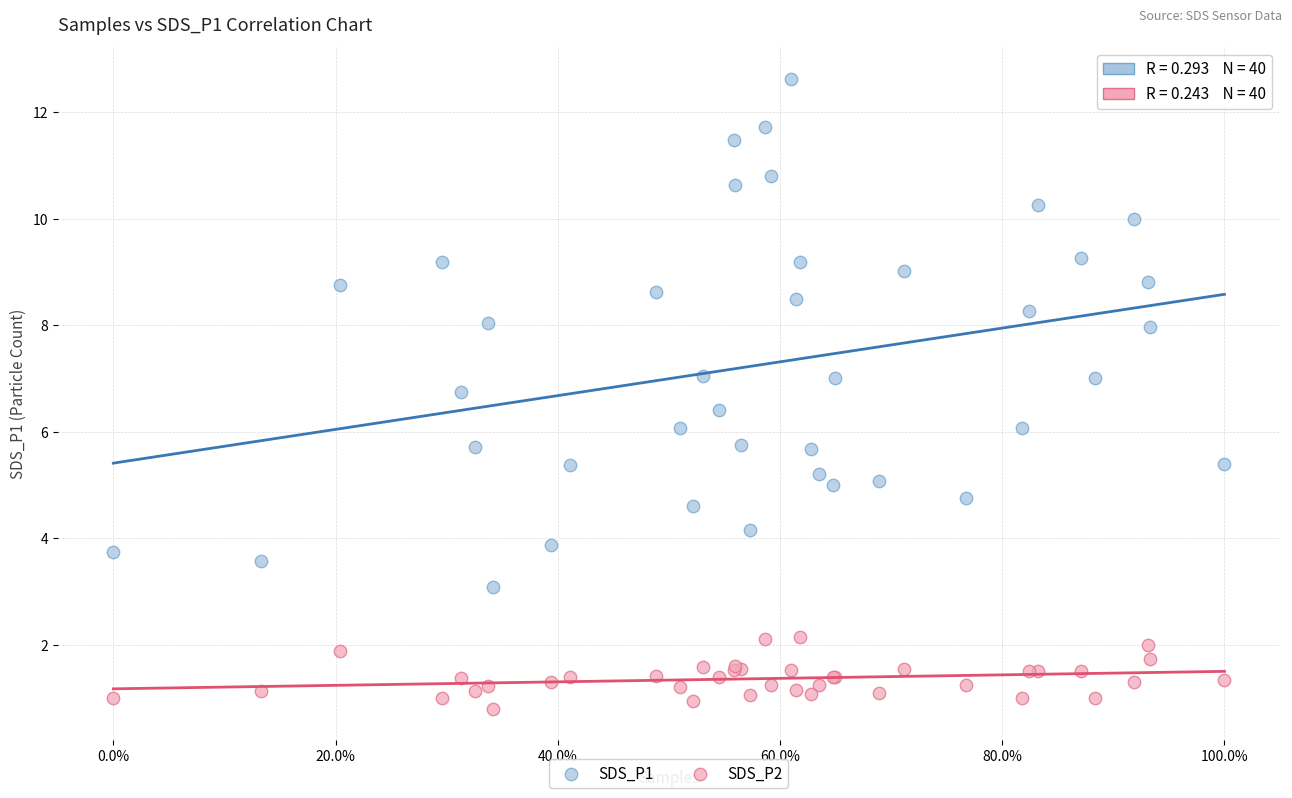

Which series has the widest spread of Y values?

SDS_P1